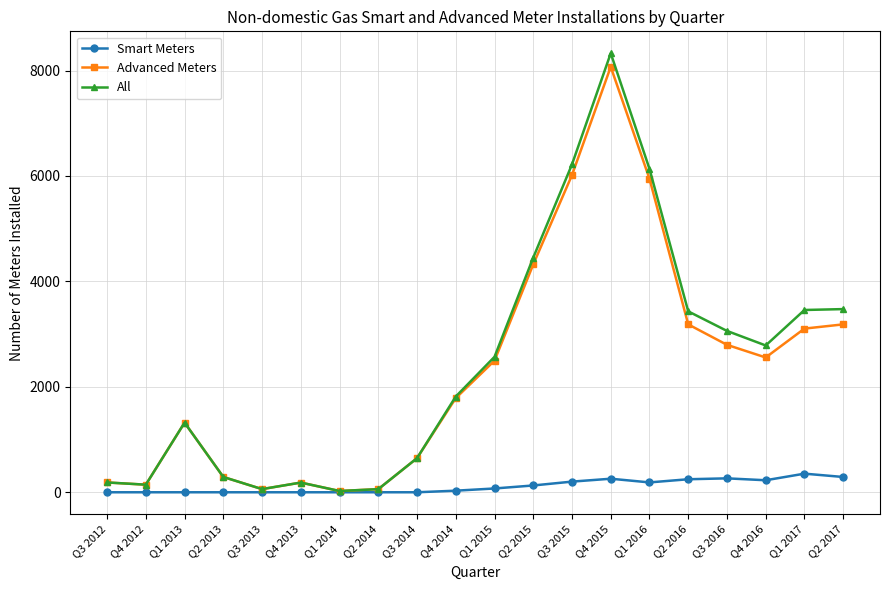

Which series changed the most between Q2 2015 and Q4 2016?

Advanced Meters